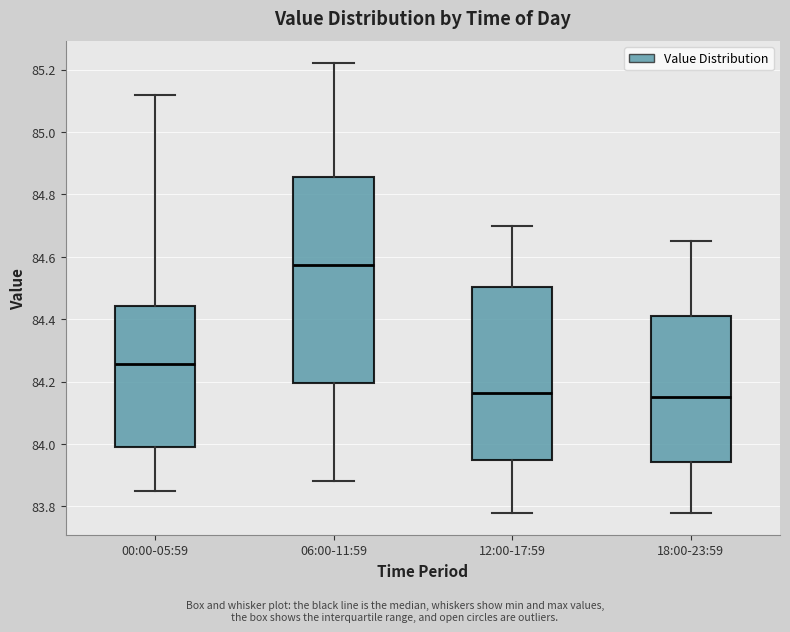

Reading left to right, transcribe this box plot: for each box, give where its median line is, the range the box spans, and where its two whiskers end, as read against the y-axis. The values are not printed on the chart, so give them approximately, as read against the axis.

00:00-05:59: median 84.26, box 84.00 to 84.44, whiskers 83.86 to 85.12
06:00-11:59: median 84.58, box 84.20 to 84.86, whiskers 83.88 to 85.22
12:00-17:59: median 84.16, box 83.96 to 84.50, whiskers 83.78 to 84.70
18:00-23:59: median 84.16, box 83.94 to 84.42, whiskers 83.78 to 84.66